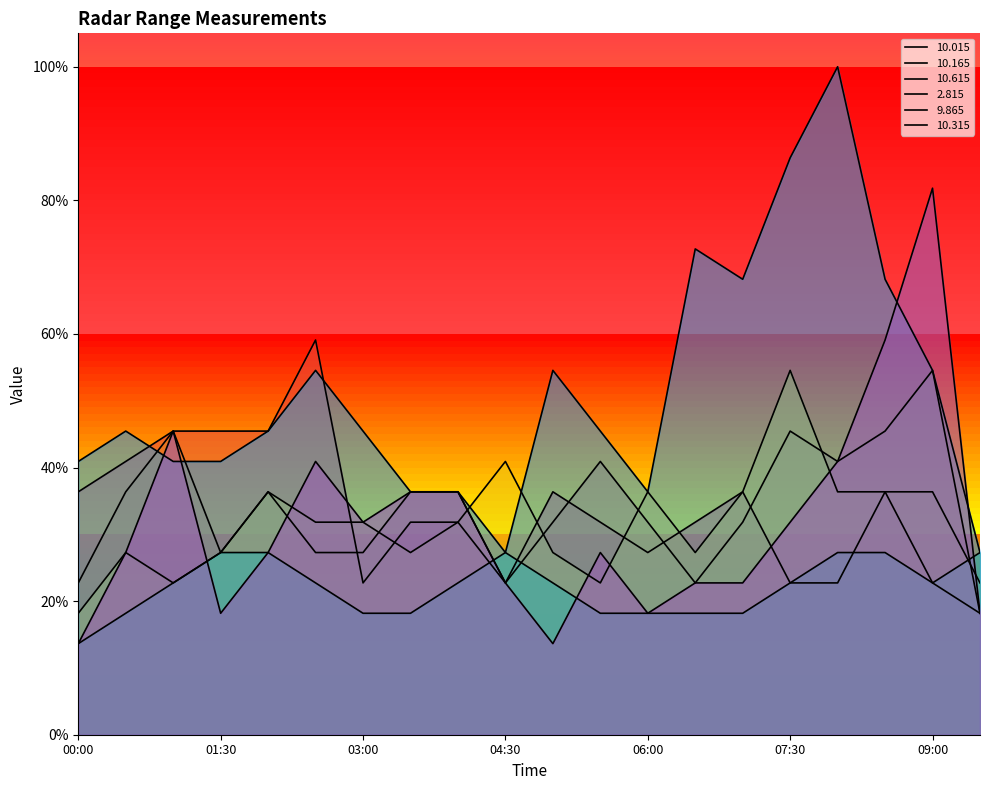

What is the difference between the maximum and minimum values in the   9.865 series?

0.7